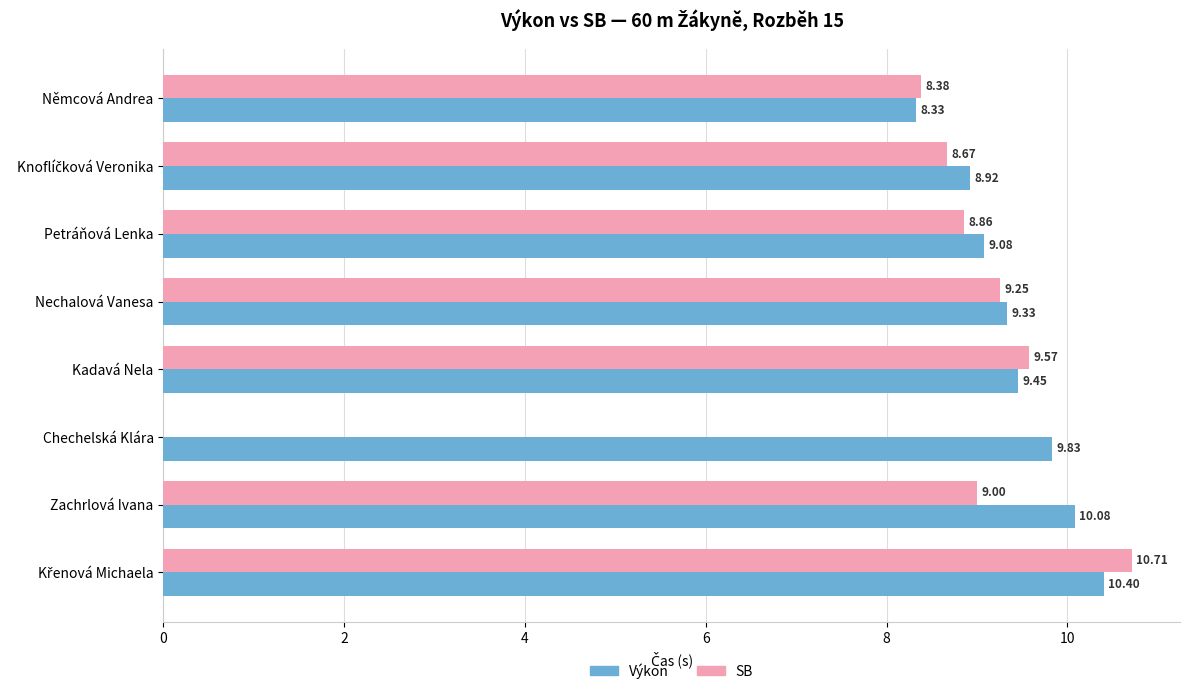

Which series changed the most between Nechalová Vanesa and Kadavá Nela?

SB